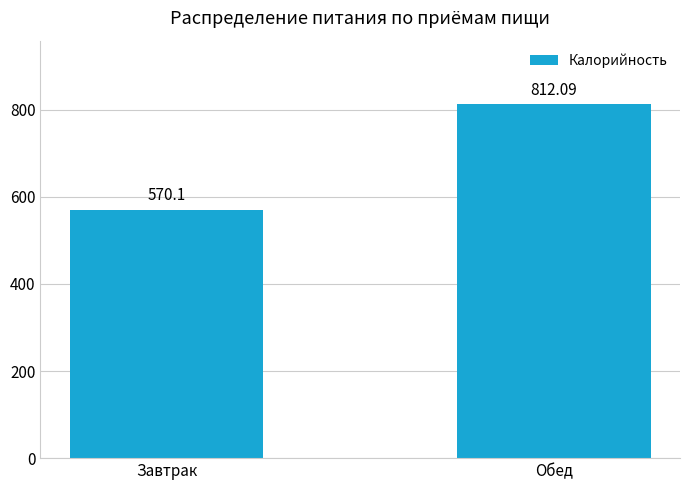

Where is the data nearest to the value 691?

Завтрак